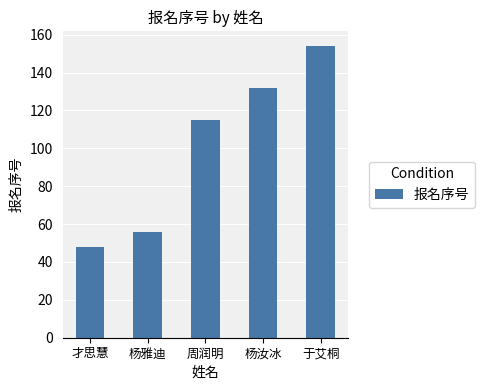

The value at 周润明 is 198. True or false?

False